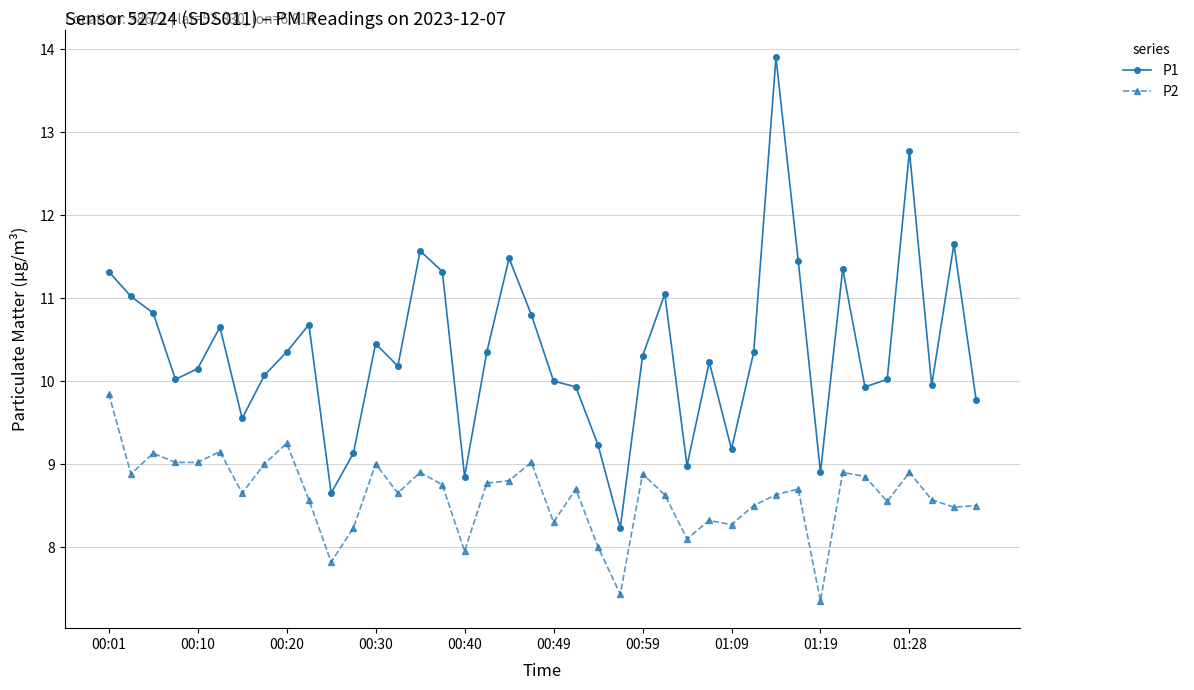

What is the average value of the P2 series?

8.6